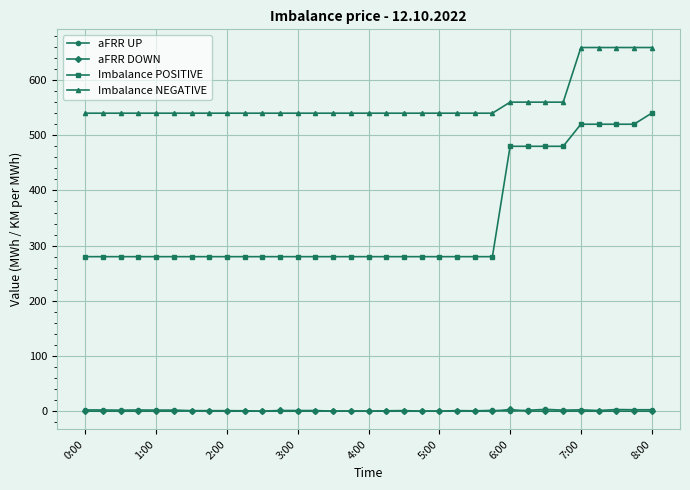

How many times do aFRR UP and aFRR DOWN cross each other?

8